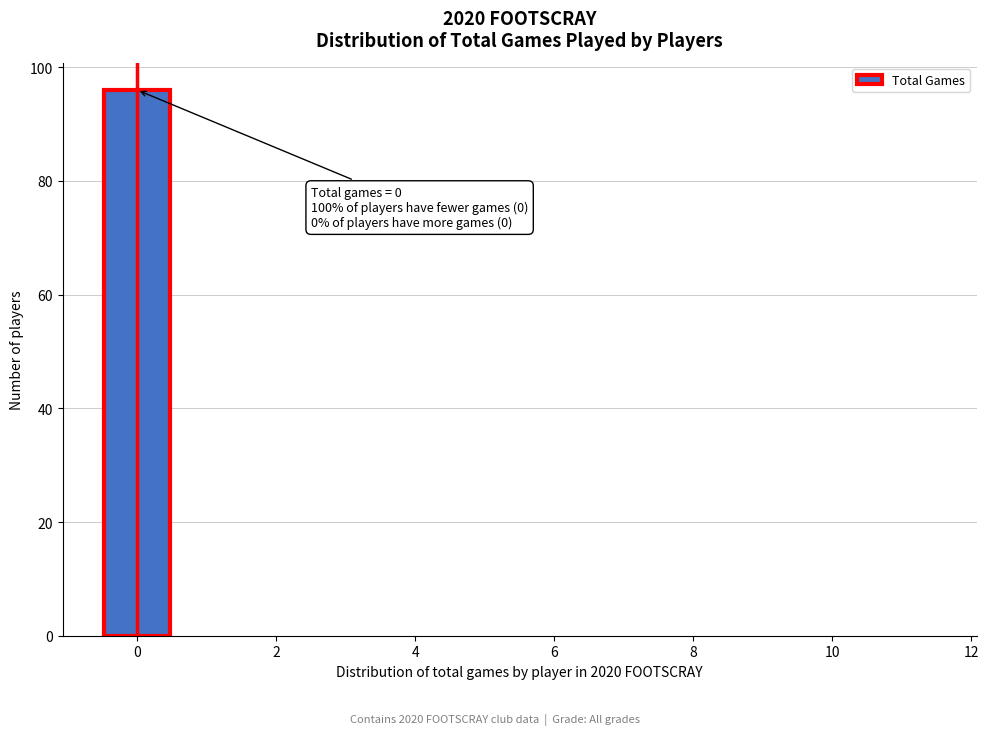

Over which range of the x-axis is the bar tallest?

-0.5 to 0.5